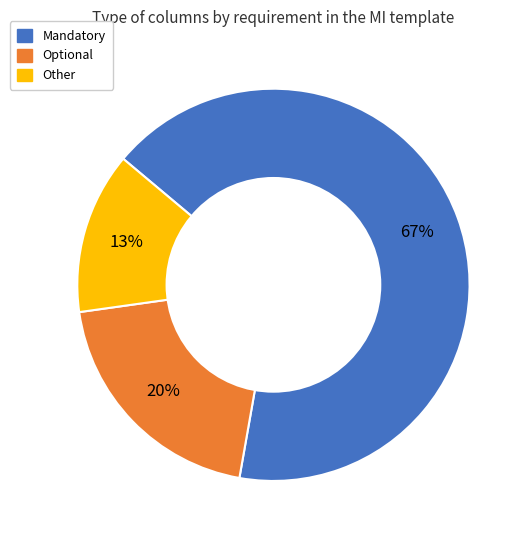

How many segments does this pie chart have?

3